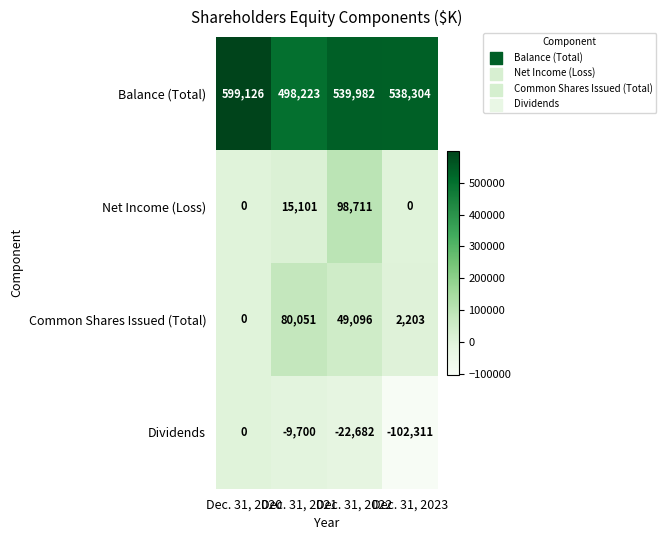

Rank the categories by Common Shares Issued (Total) value from highest to lowest.

Dec. 31, 2021, Dec. 31, 2022, Dec. 31, 2023, Dec. 31, 2020